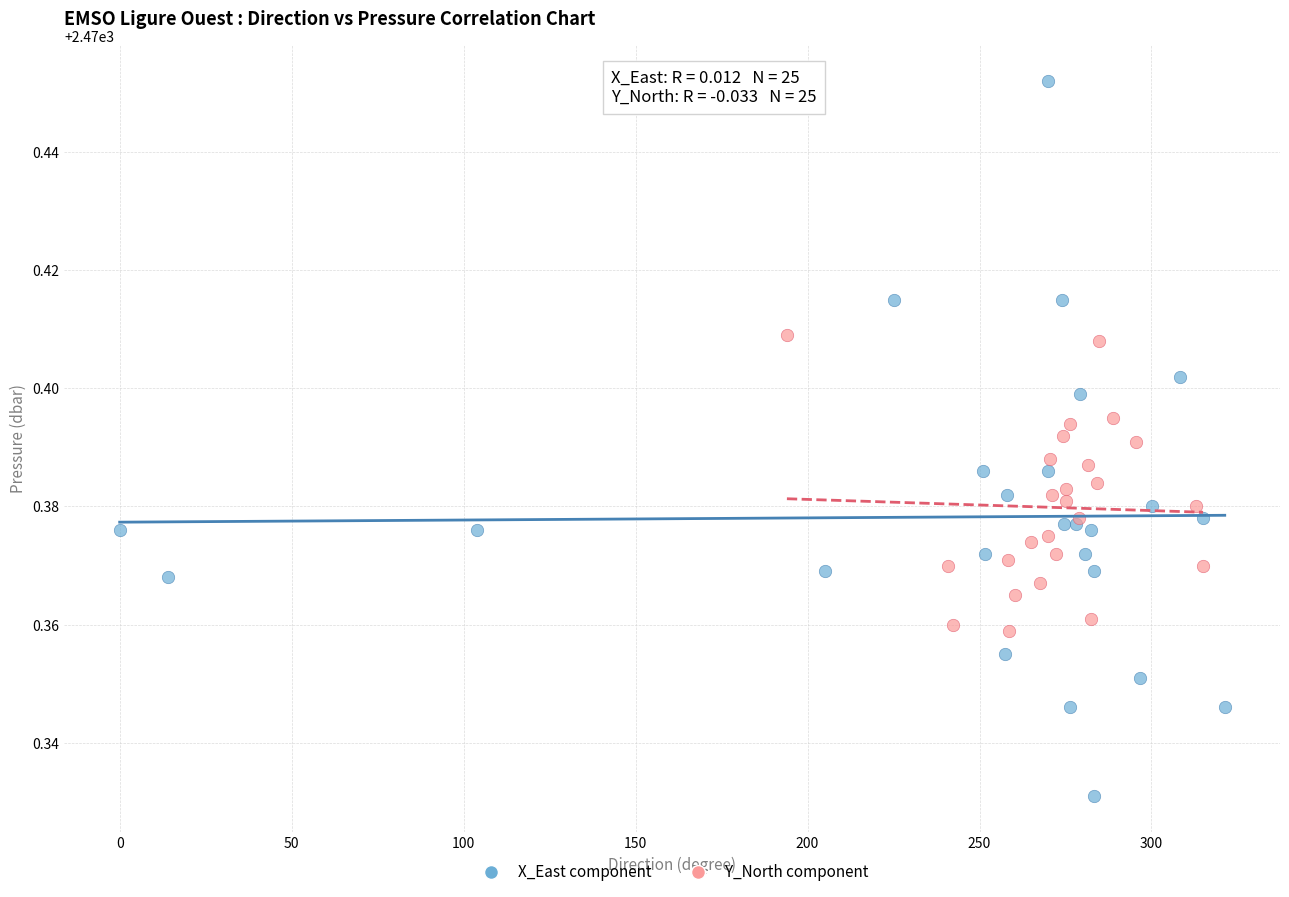

What are all the series names shown in the legend?

X_East component, Y_North component